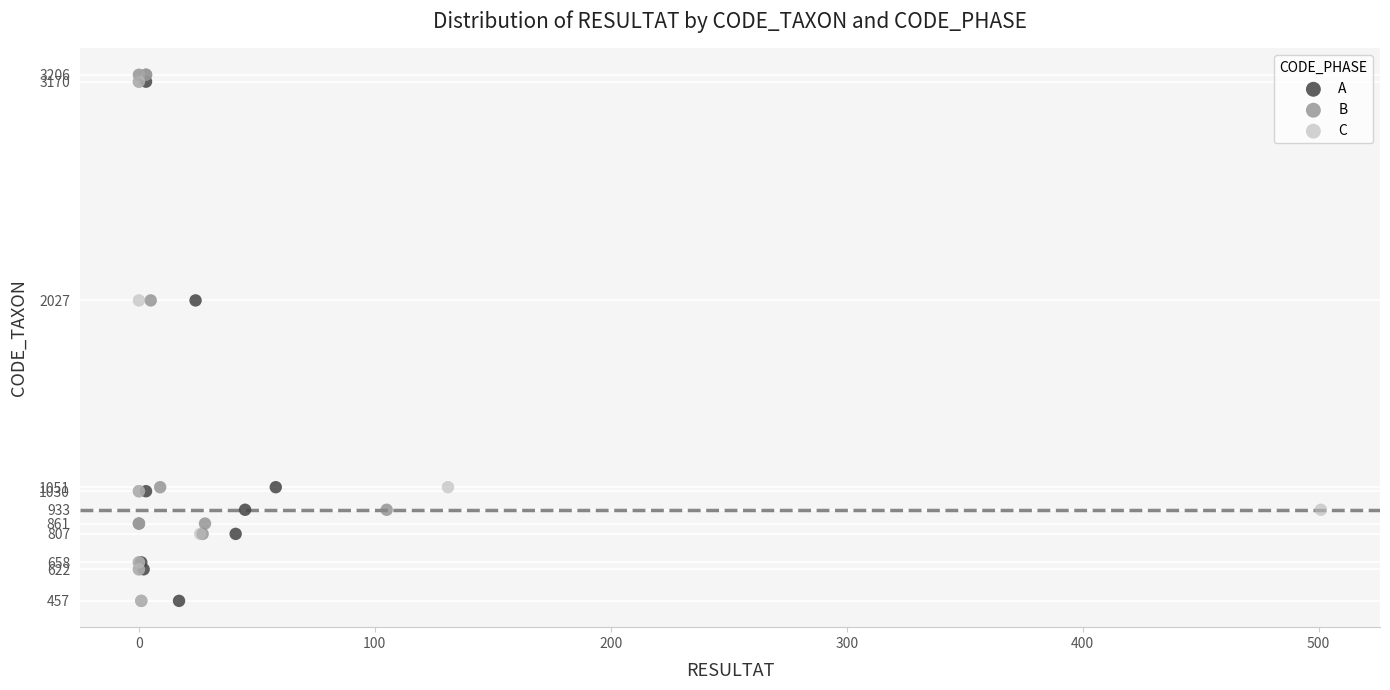

What are all the series names shown in the legend?

A, B, C